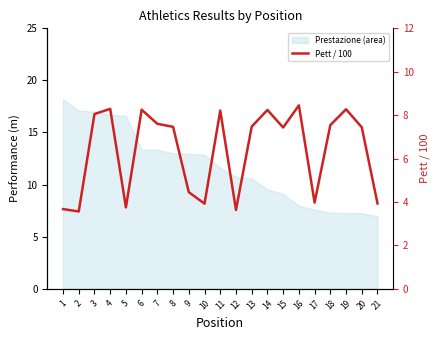

Where is the first local maximum?

4